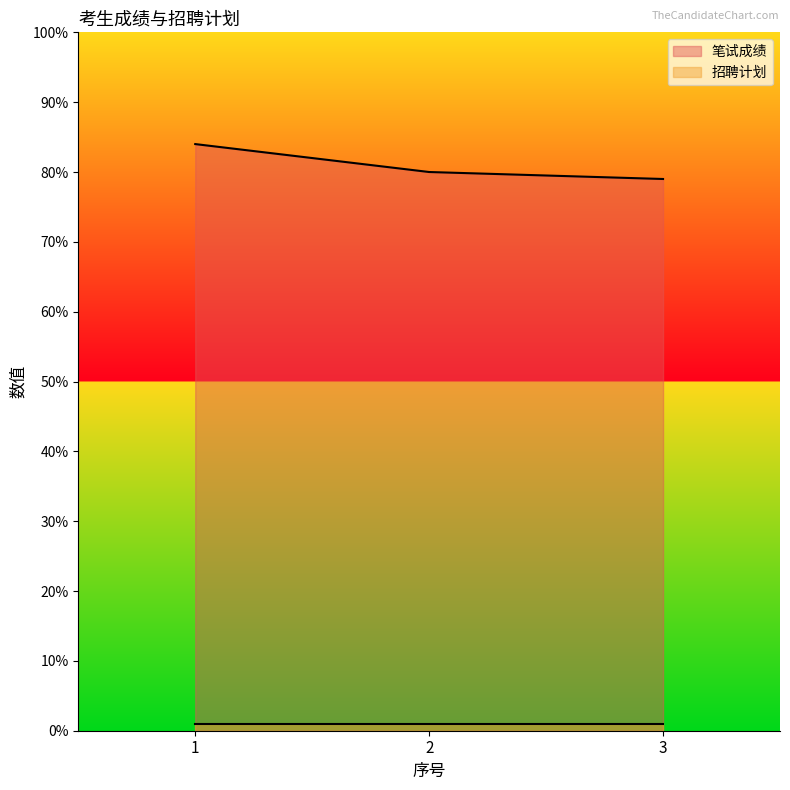

Between 2 and 3, which is larger?

2